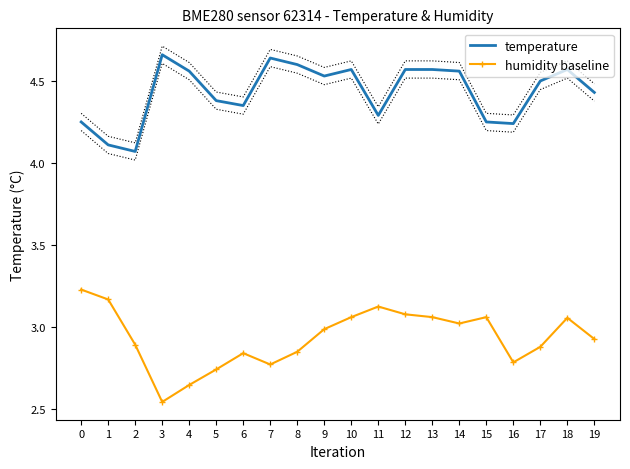

List the series in order of their peak value, highest first.

temperature, humidity baseline